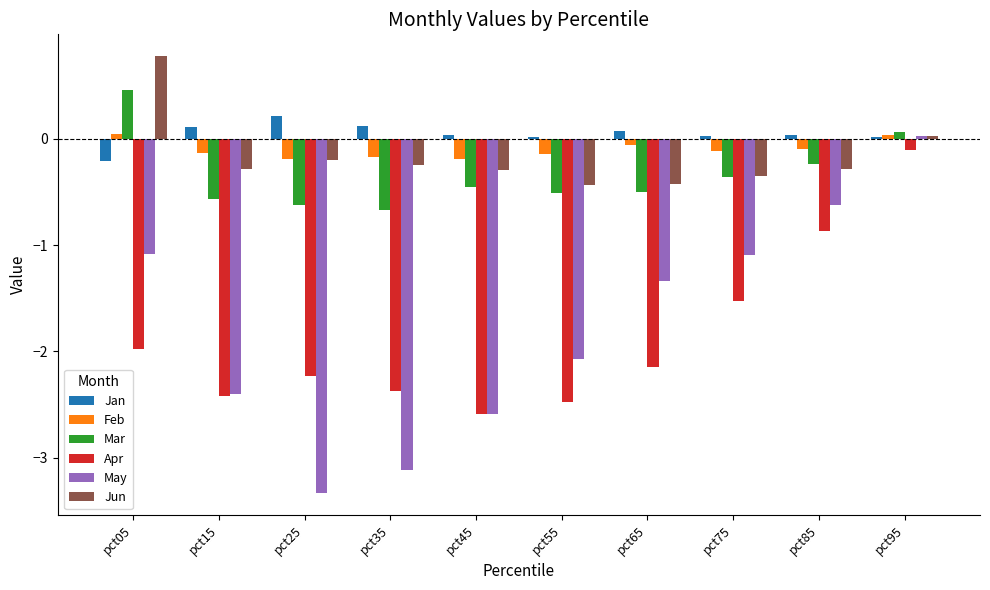

What is the approximate value of Mar at pct35?

-0.7